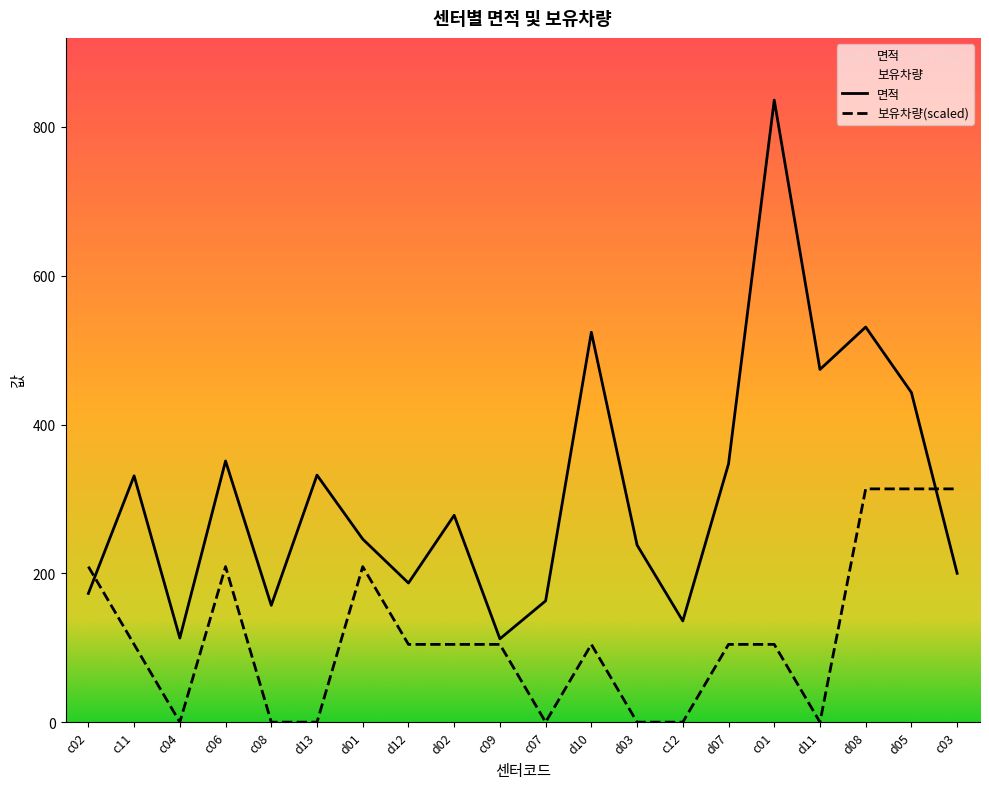

In 면적, how many points are lower than both neighbors (excluding endpoints)?

6